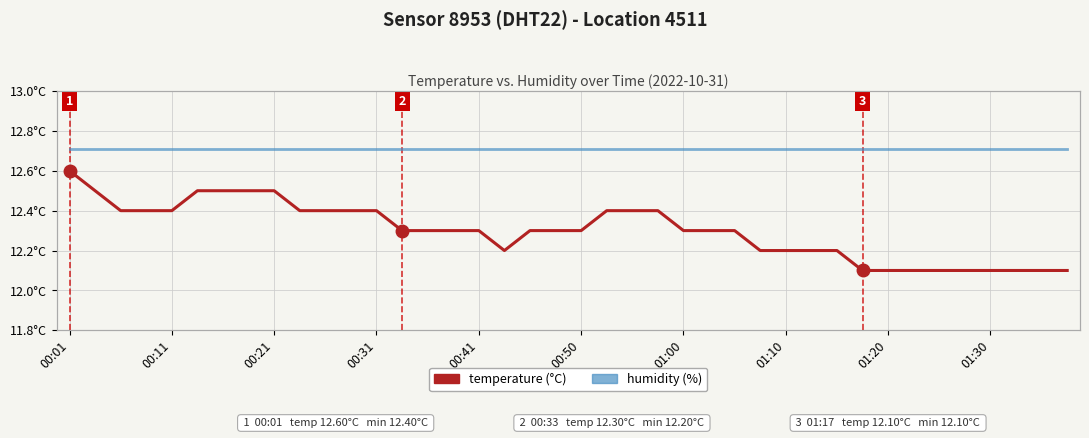

True or false: humidity has more than 1 points higher than both neighbors.

False